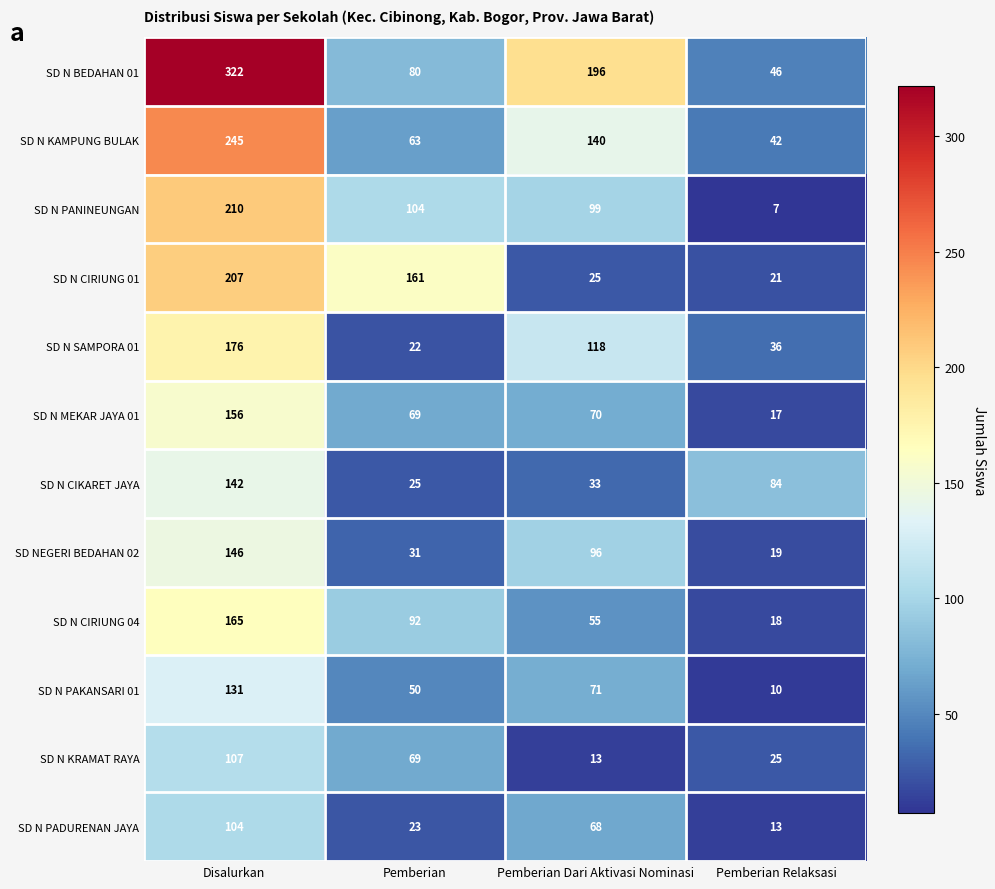

Which category has the lowest value in the SD N PANINEUNGAN series?

Pemberian Relaksasi